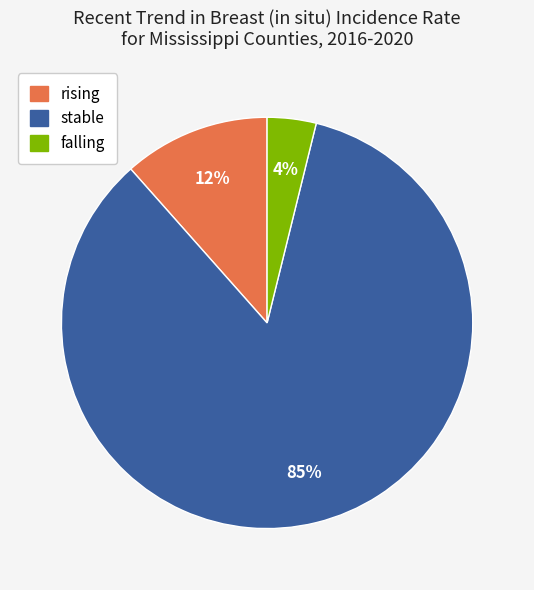

To the nearest percent, what is the combined percentage of stable and rising?

96%